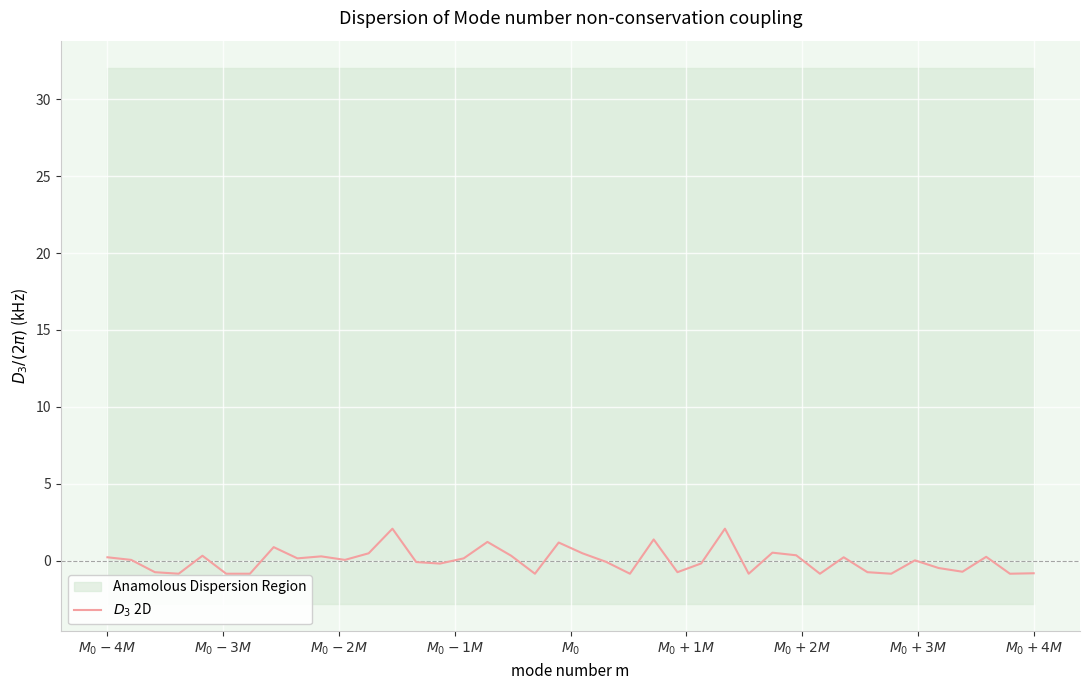

What is the difference between the maximum and minimum values?

2.9